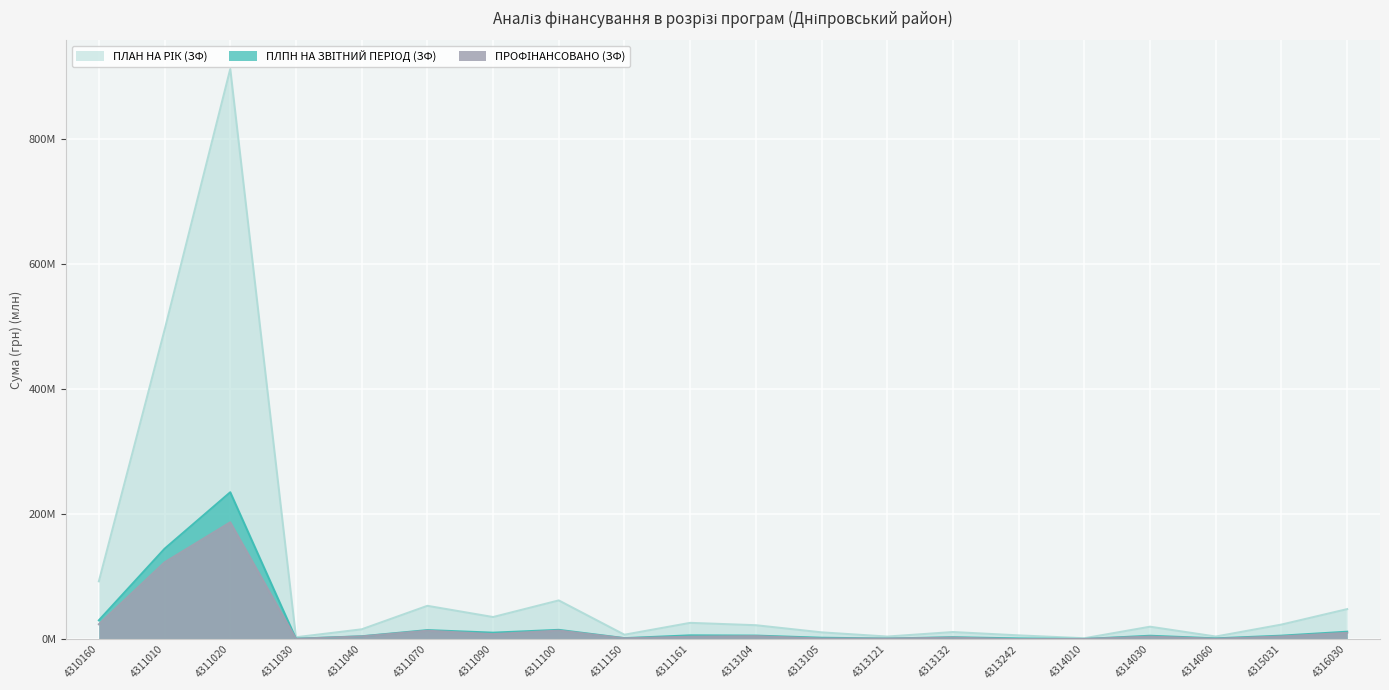

What are all the series names shown in the legend?

ПЛАН НА РІК (ЗФ), ПЛПН НА ЗВІТНИЙ ПЕРІОД (ЗФ), ПРОФІНАНСОВАНО (ЗФ)